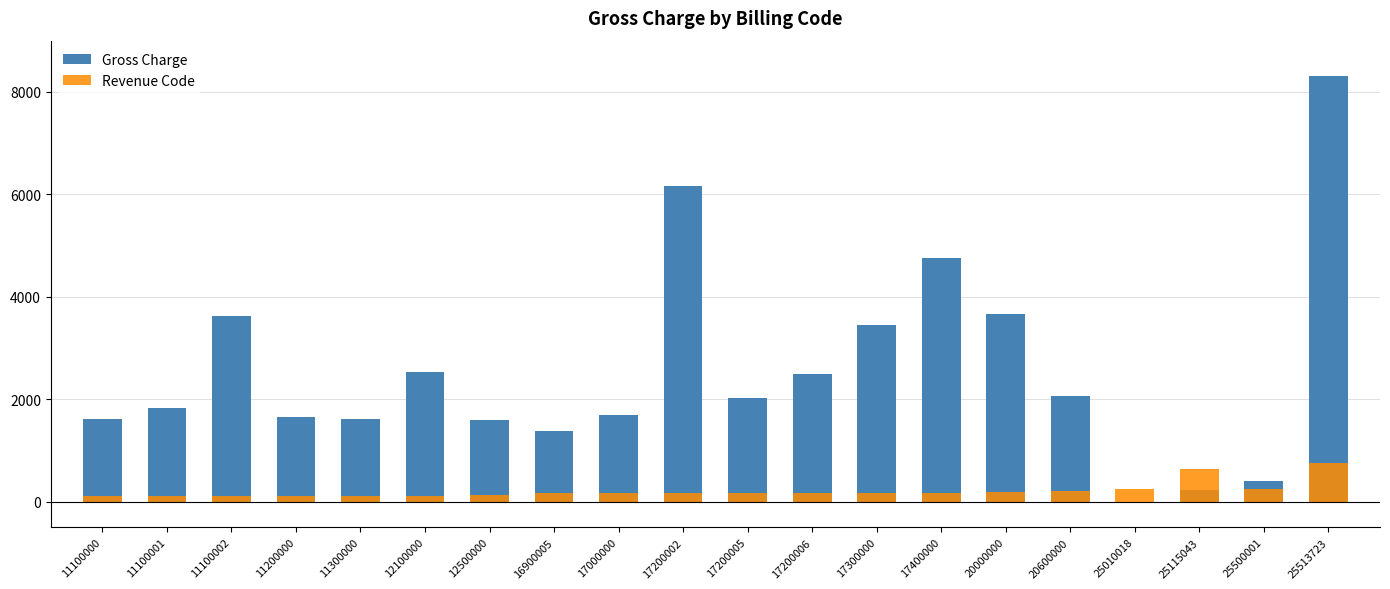

What is the difference between the maximum and minimum values in the Revenue Code series?

650